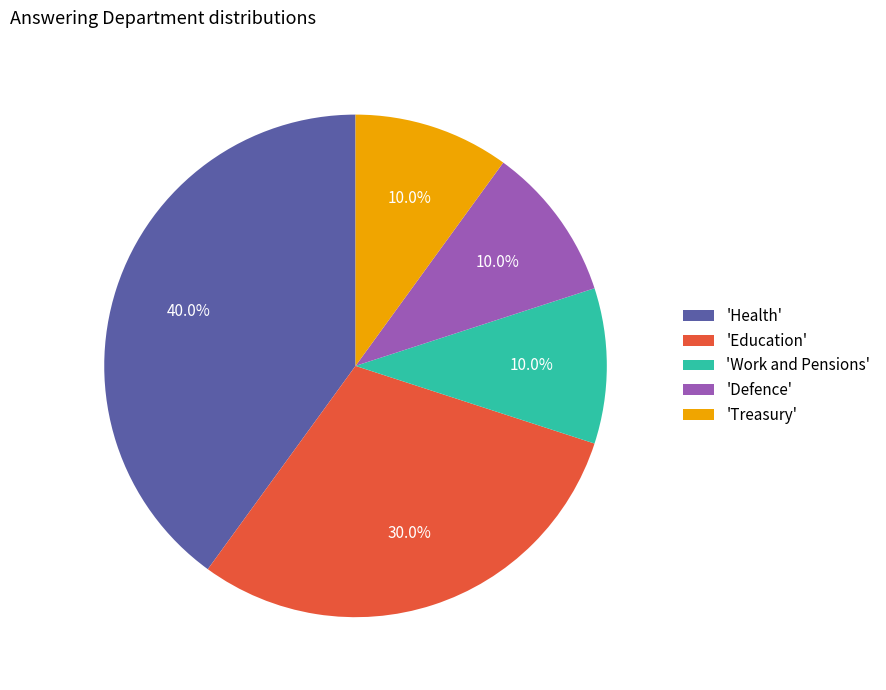

Is 'Health' the majority of the pie?

No